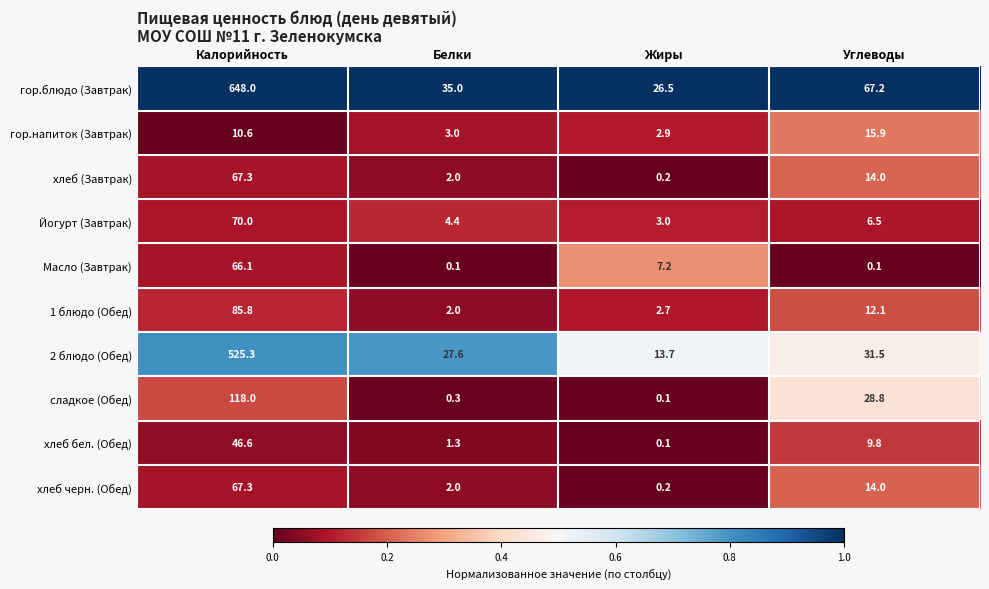

Where is 1 блюдо (Обед) nearest to the value 43?

Углеводы